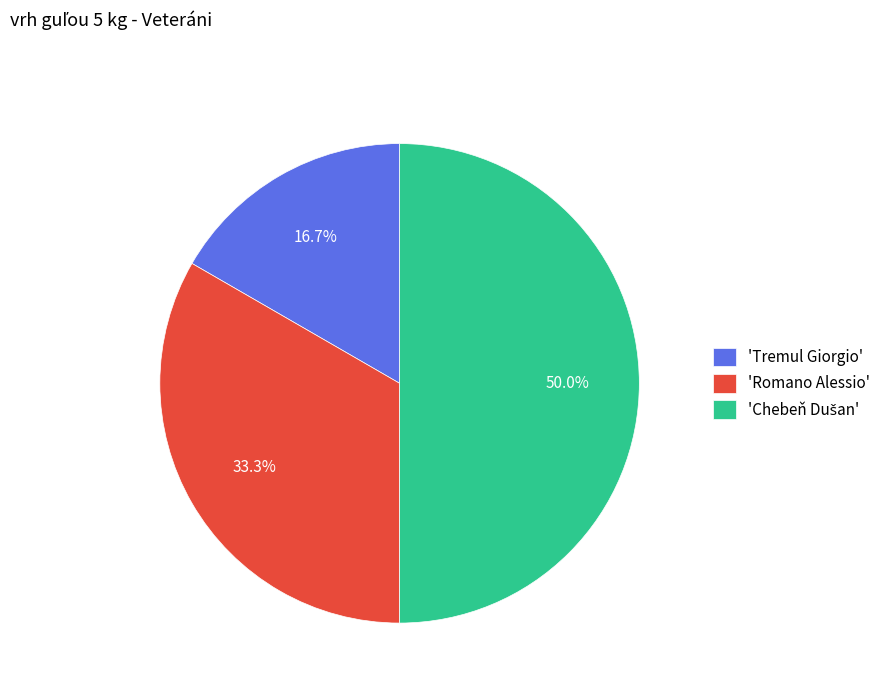

What percentage do 'Romano Alessio' and 'Tremul Giorgio' together represent?

50.0%